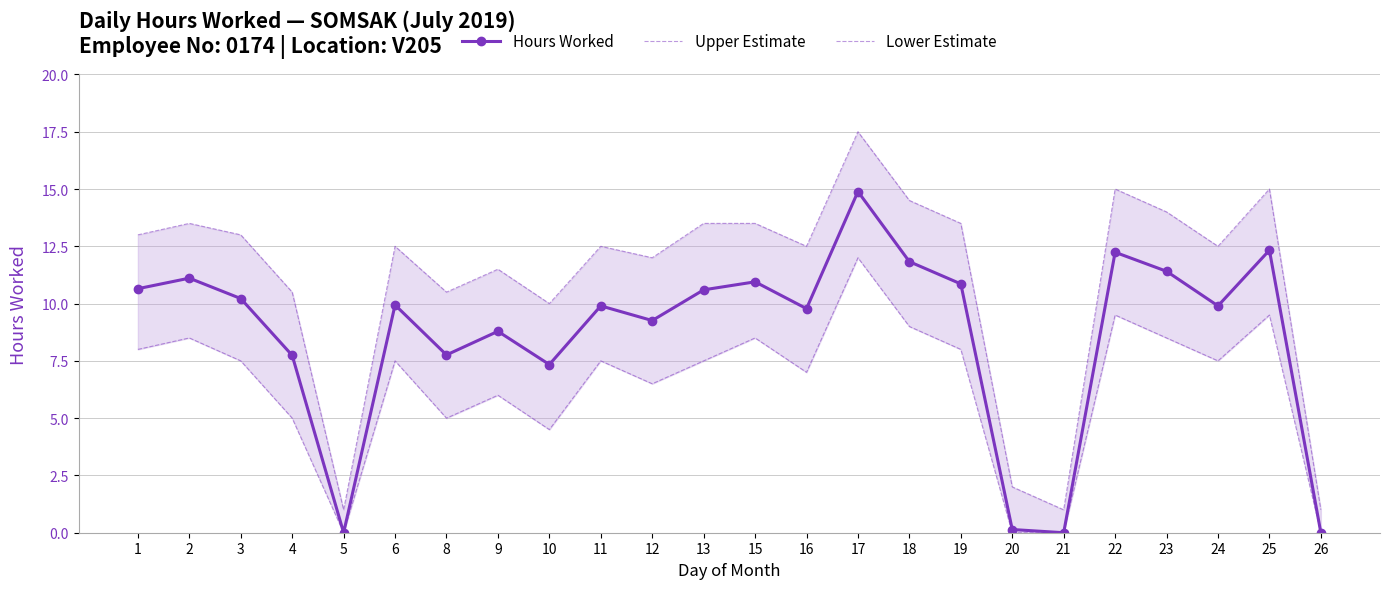

Is the value of Hours Worked at 5 greater than the value of Lower Estimate at 17?

No